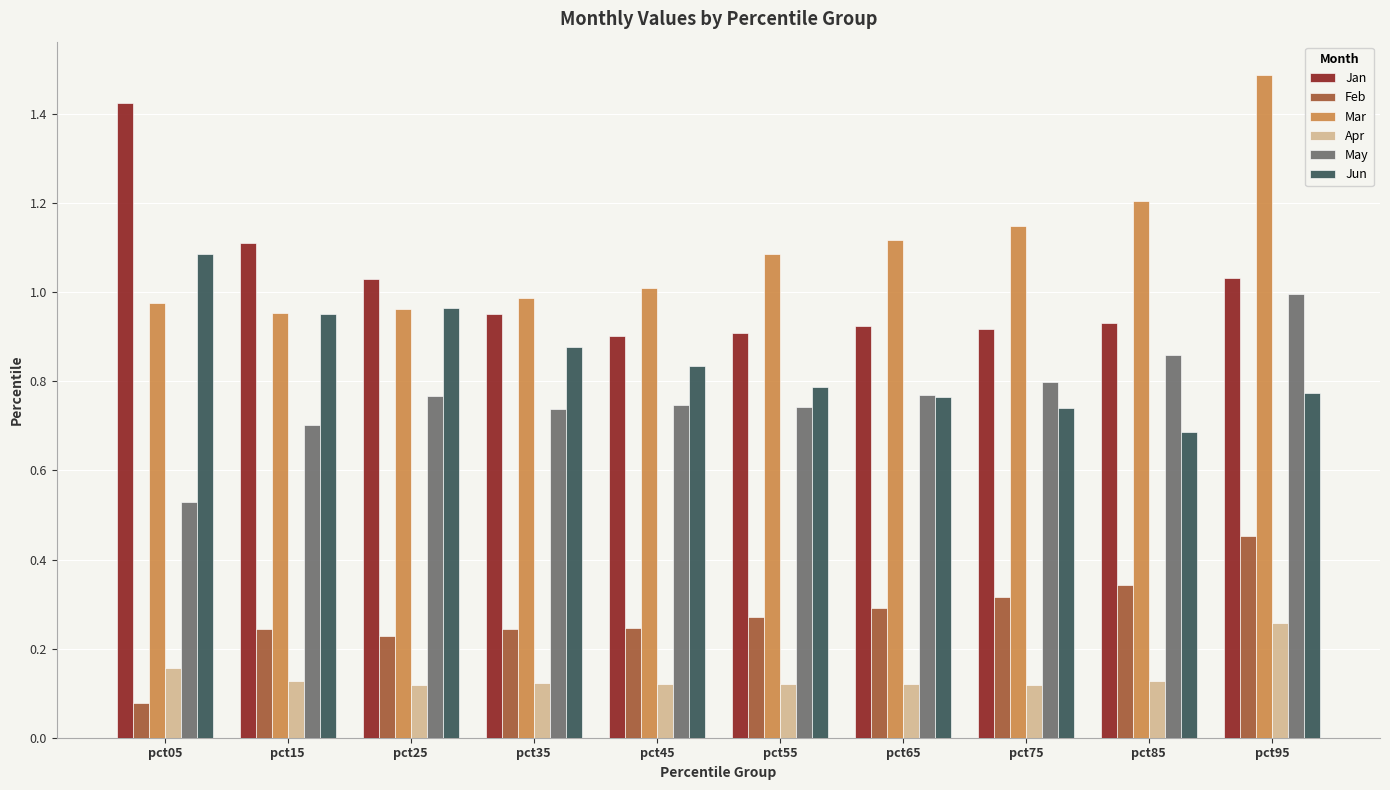

At which label is Jun closest to 0?

pct85